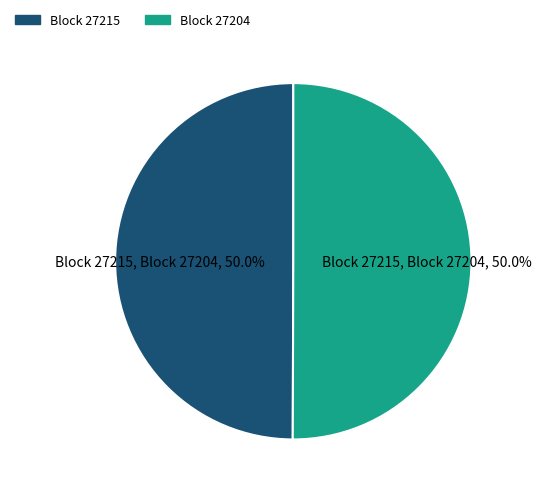

What is the ratio of the value at Block 27204 to the value at Block 27215?

1.0